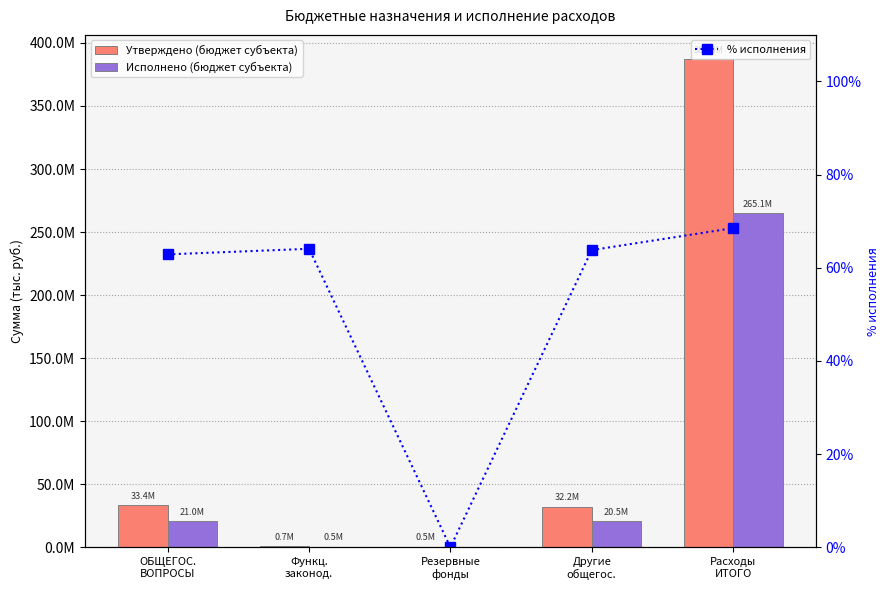

Are the bars grouped side by side (vs. stacked)?

Yes